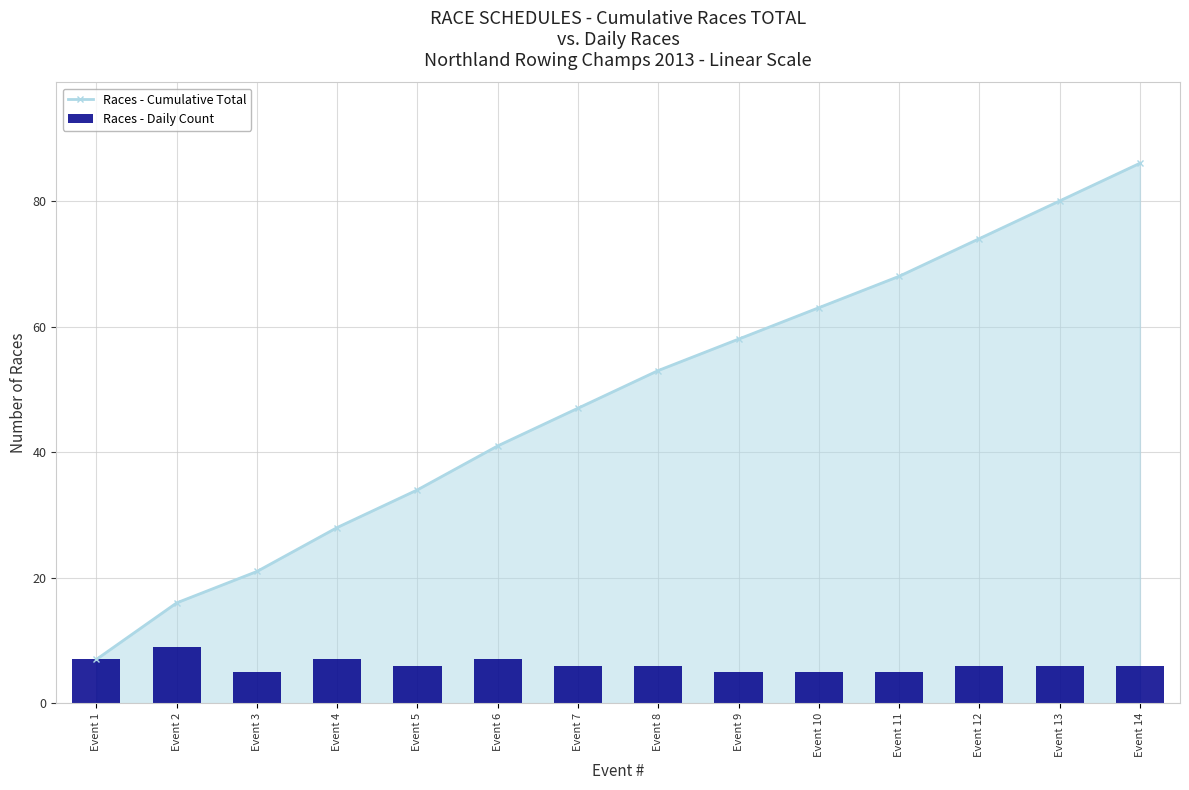

True or false: Races - Daily Count has a value of 3 at Event 11.

False